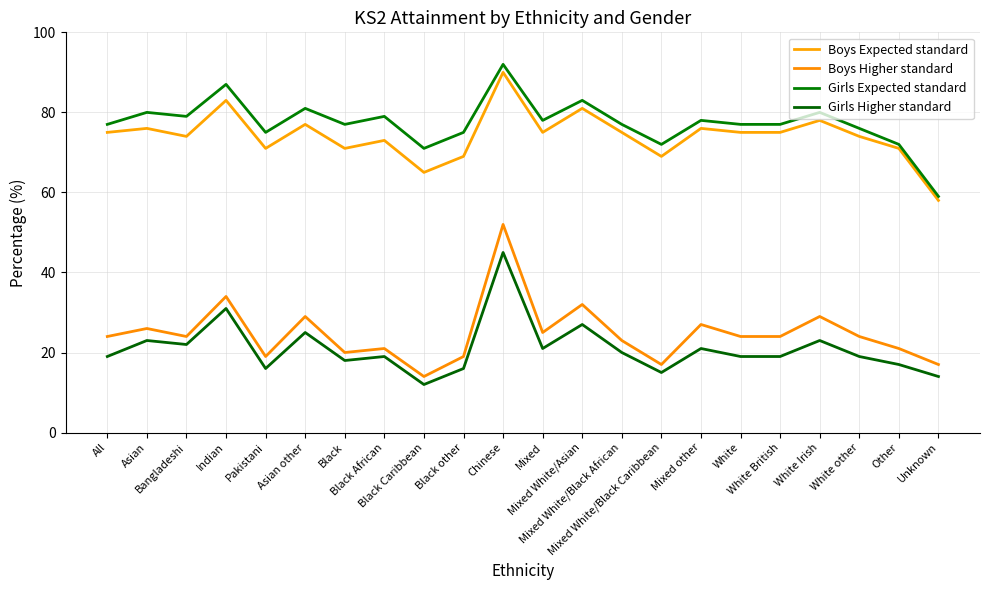

True or false: Boys Higher standard and Girls Expected standard cross at least once.

False